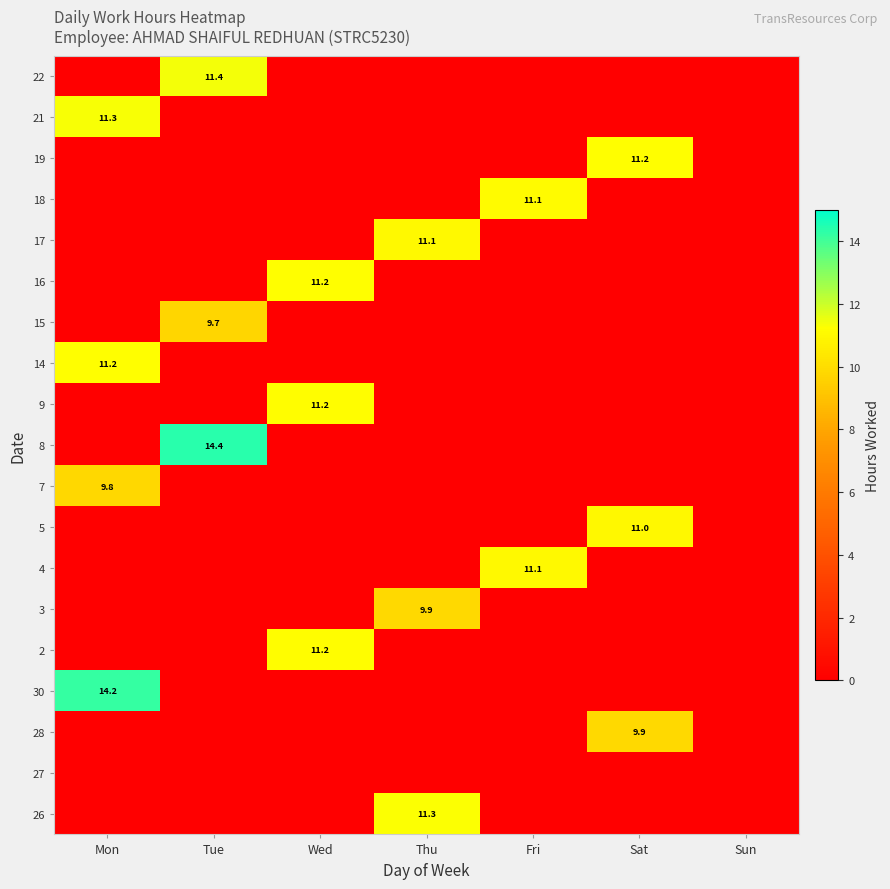

Is it true that 16 equals 20.0 at Wed?

False